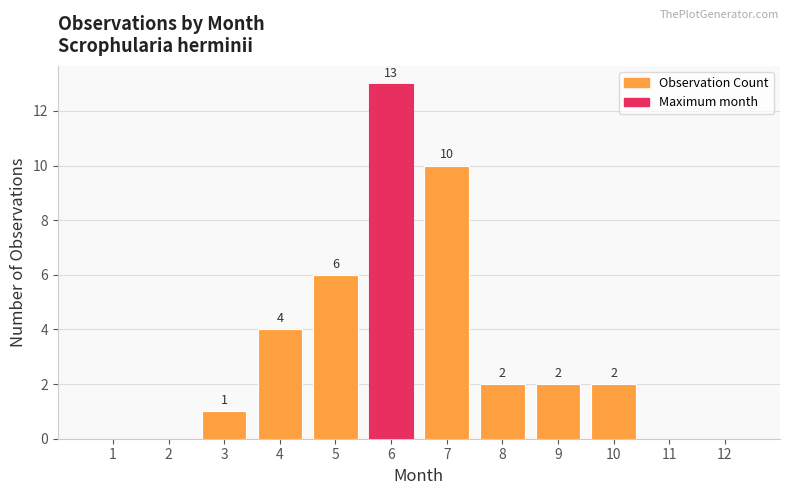

What is the sum of the values at 10 and 4?

6